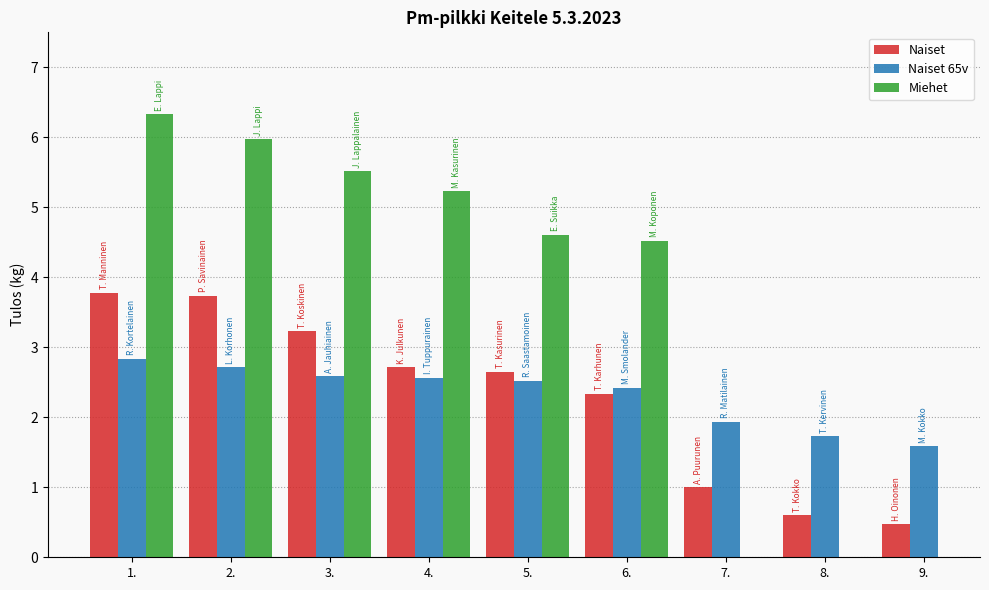

The value of Naiset at 4. is 4.0. True or false?

False